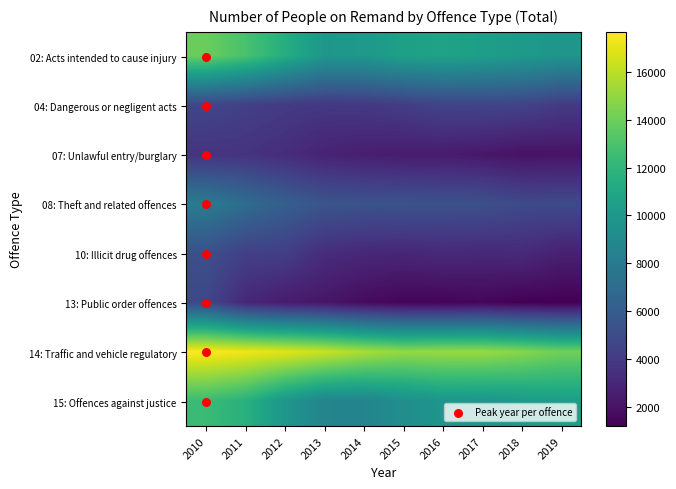

Between 2010 and 2015, which series saw the biggest shift?

02: Acts intended to cause injury